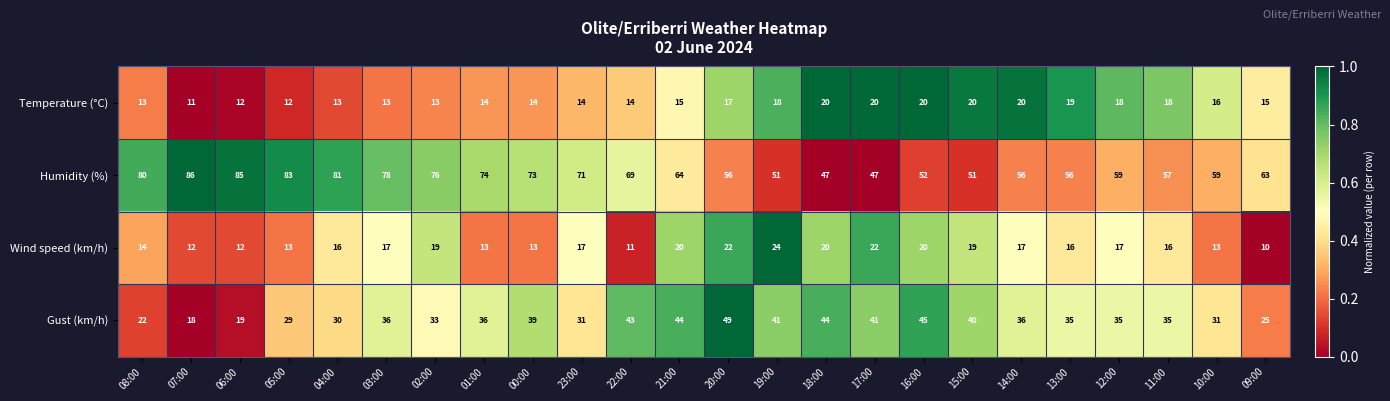

What is the sum of the Temperature (°C) values at 12:00 and 05:00?

30